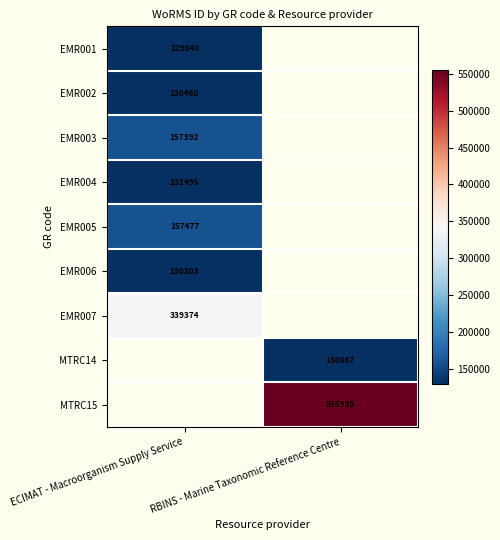

Is it true that EMR006 equals 50586 at ECIMAT - Macroorganism Supply Service?

False